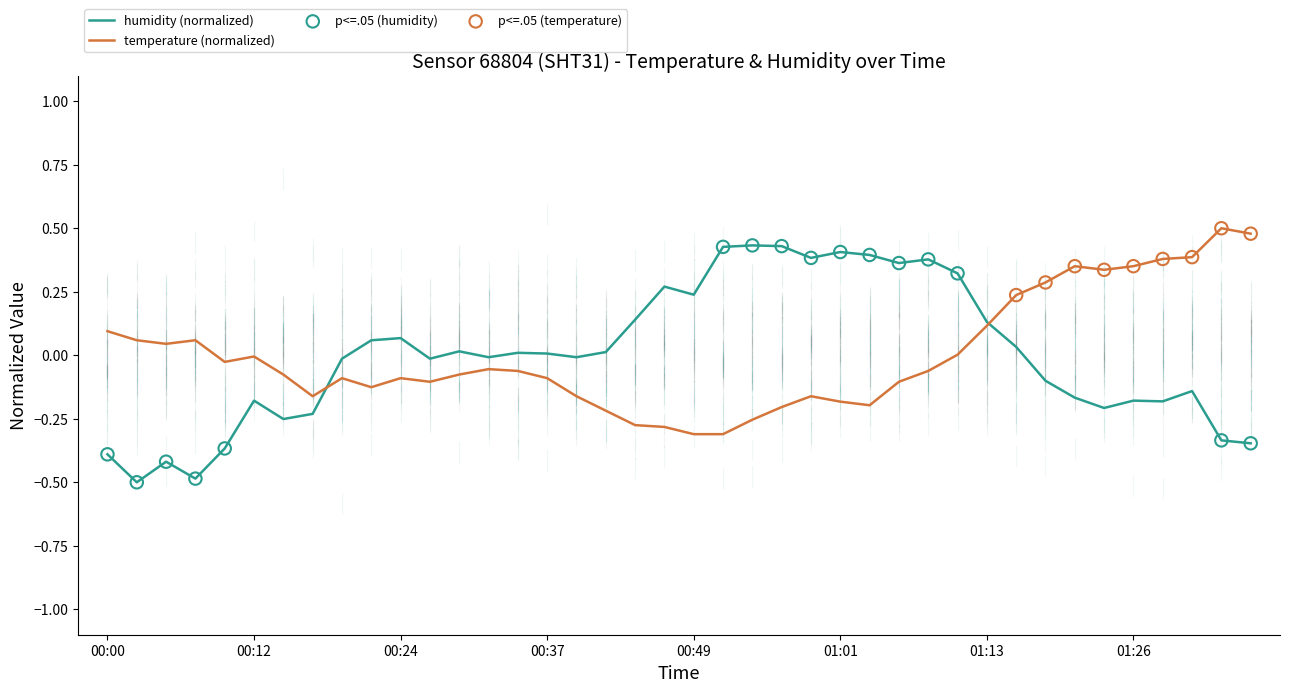

What is the greatest value displayed?

0.5